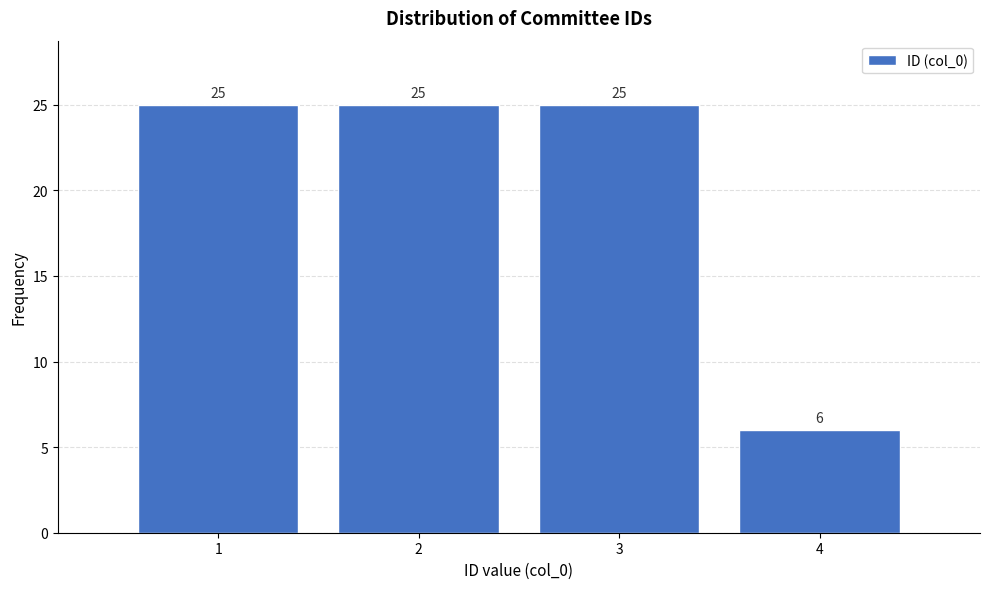

Reading left to right, transcribe this chart: for each bar, give the range it covers on the x-axis and its height.

0.5 to 1.5: 25
1.5 to 2.5: 25
2.5 to 3.5: 25
3.5 to 4.5: 6